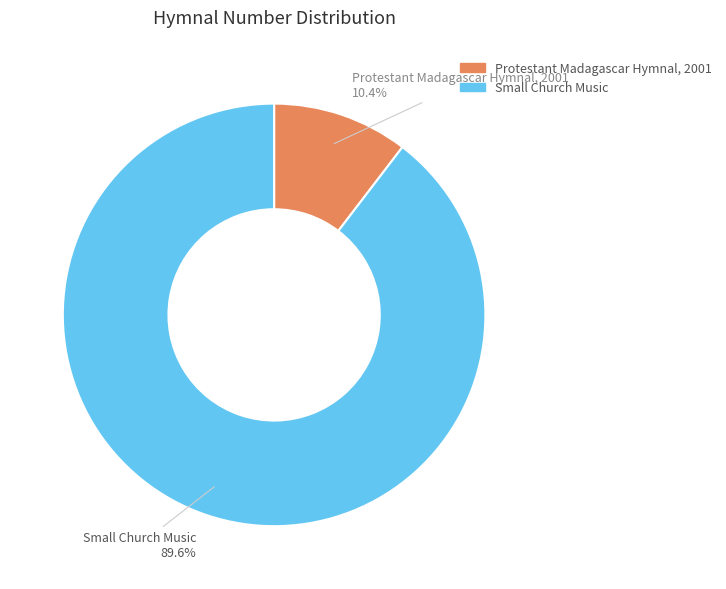

To the nearest percent, what is the difference between the largest and smallest slice percentages?

79%